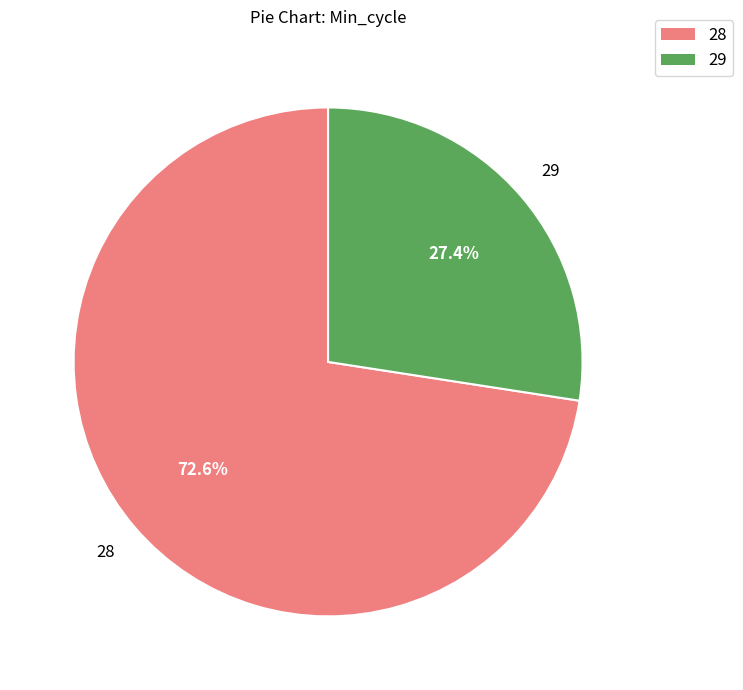

Rank the categories by value from lowest to highest.

29, 28